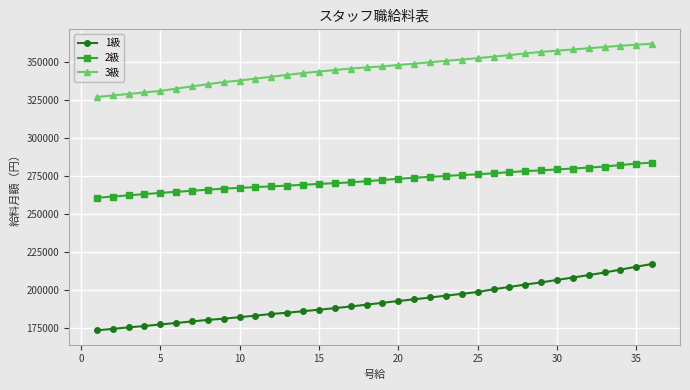

Rank the series by their average value, from highest to lowest.

3級, 2級, 1級